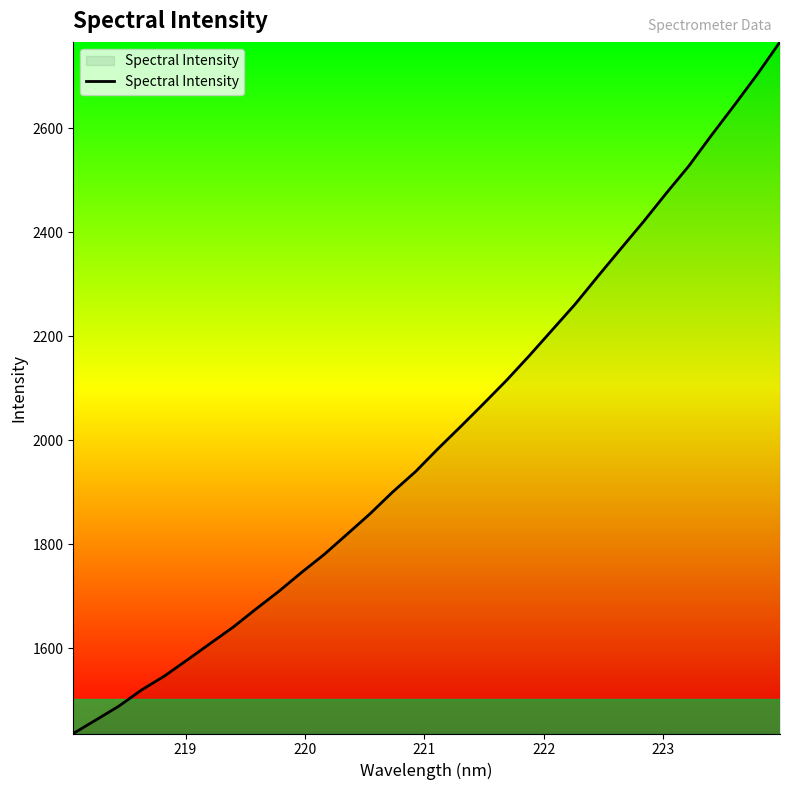

What is the maximum value shown in the chart?

2765.7